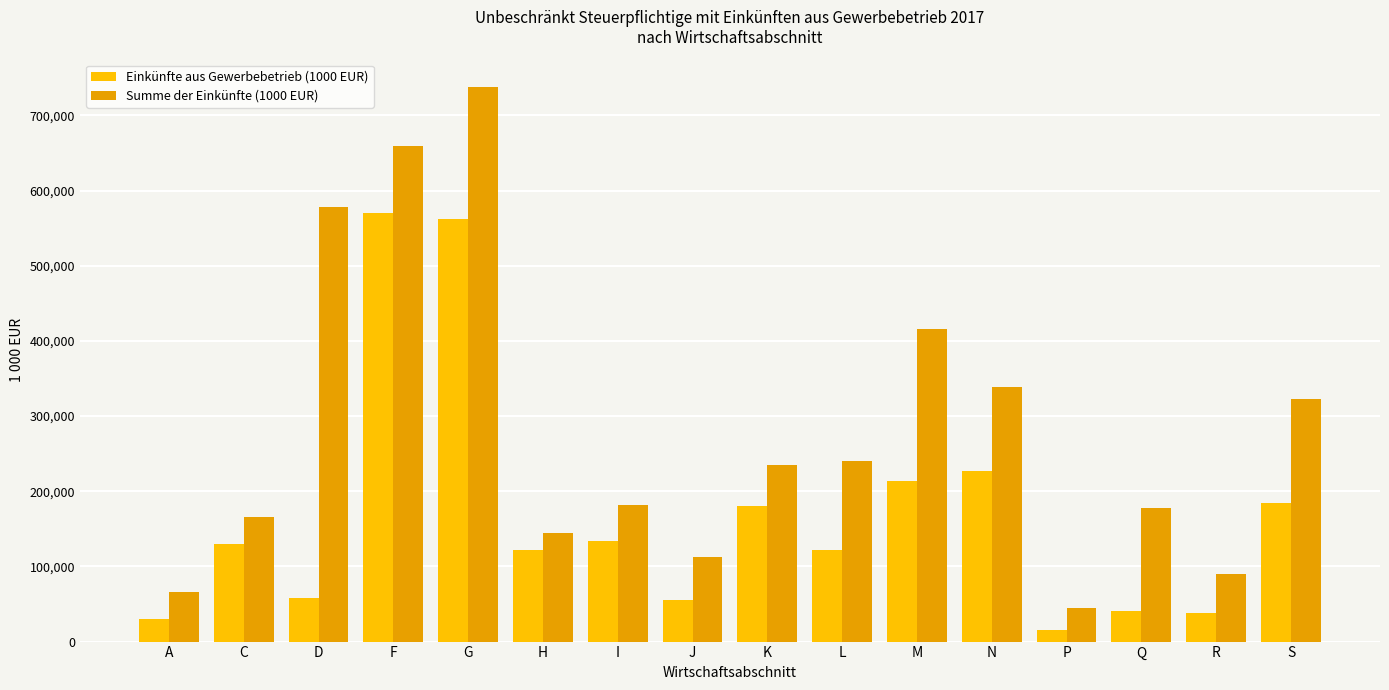

Which series has the largest range (max minus min)?

Summe der Einkünfte (1000 EUR)